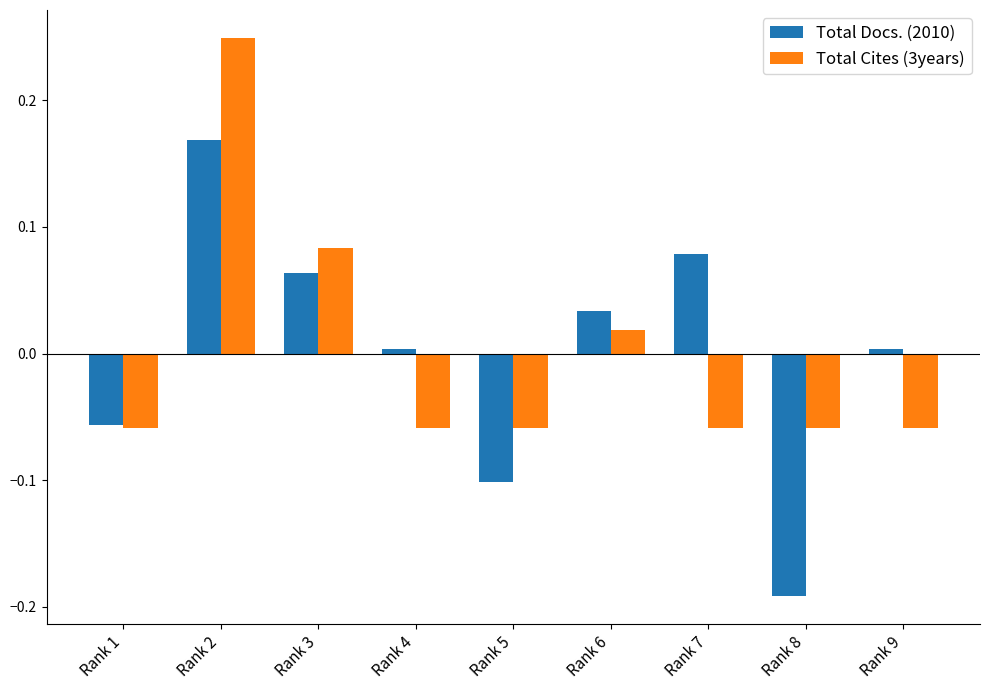

What are all the series names shown in the legend?

Total Docs. (2010), Total Cites (3years)